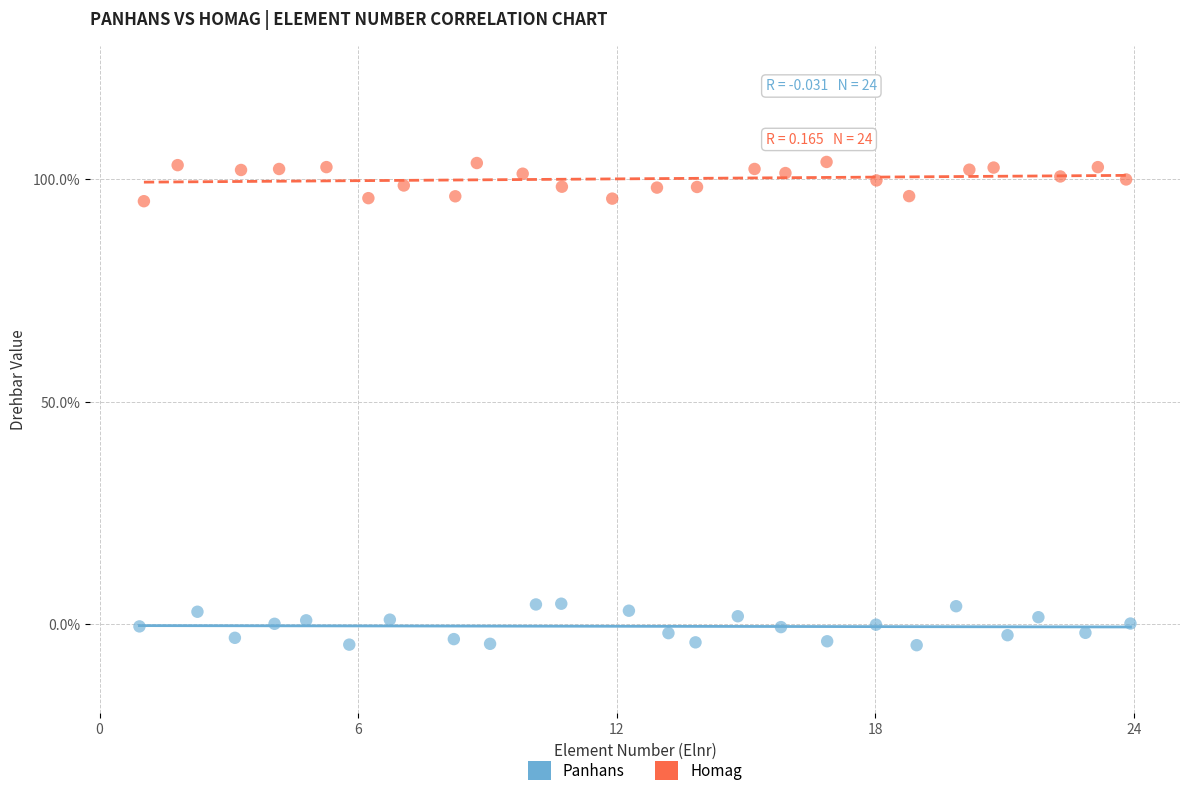

What are all the series names shown in the legend?

Panhans, Homag